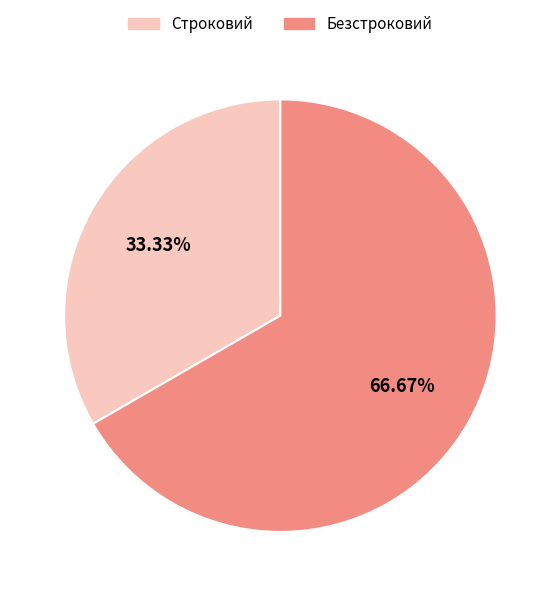

The Безстроковий slice represents 67% of the pie. True or false?

True